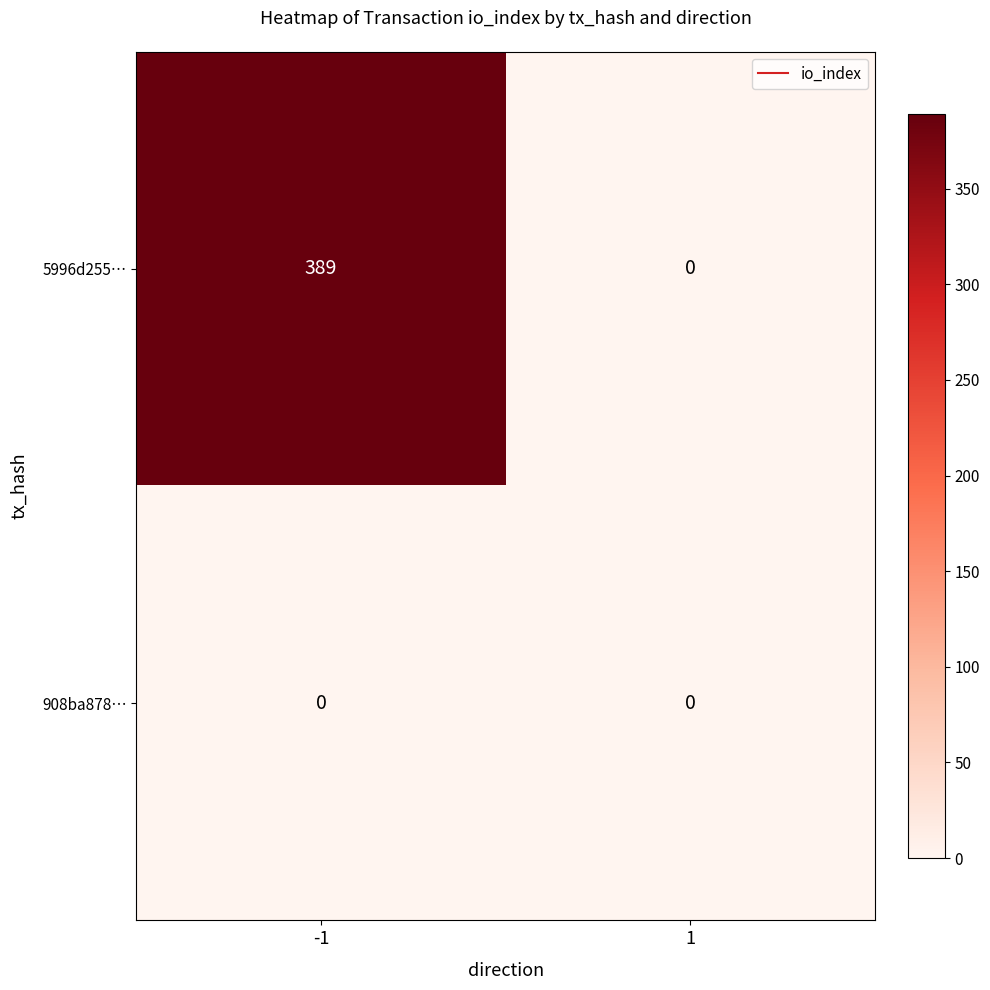

Which series has the widest spread of values?

5996d255…